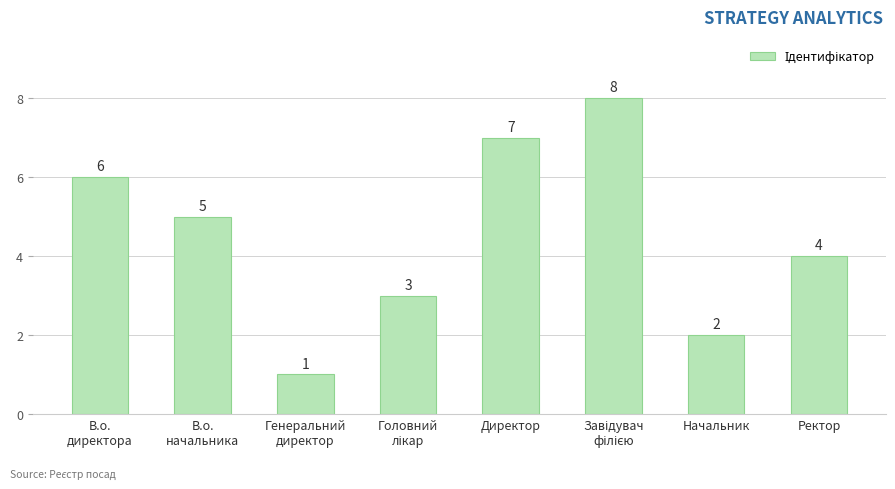

Is it true that the value at Директор is 9?

False